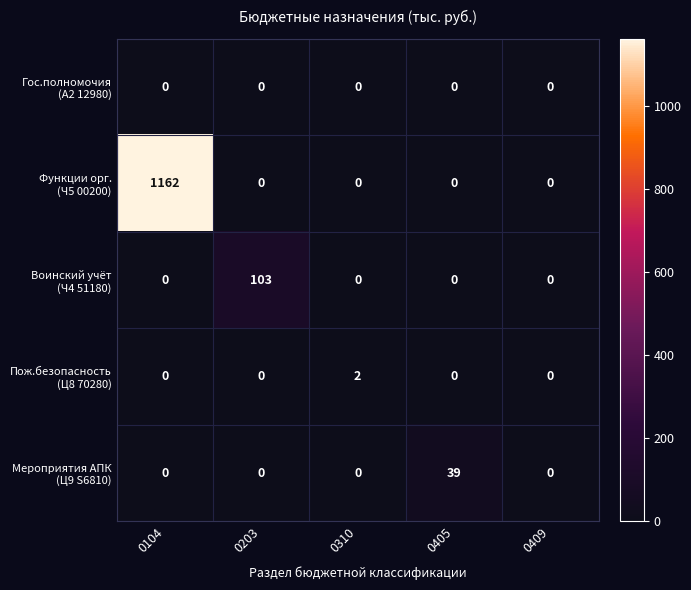

What is the total value across all series at 0405?

39